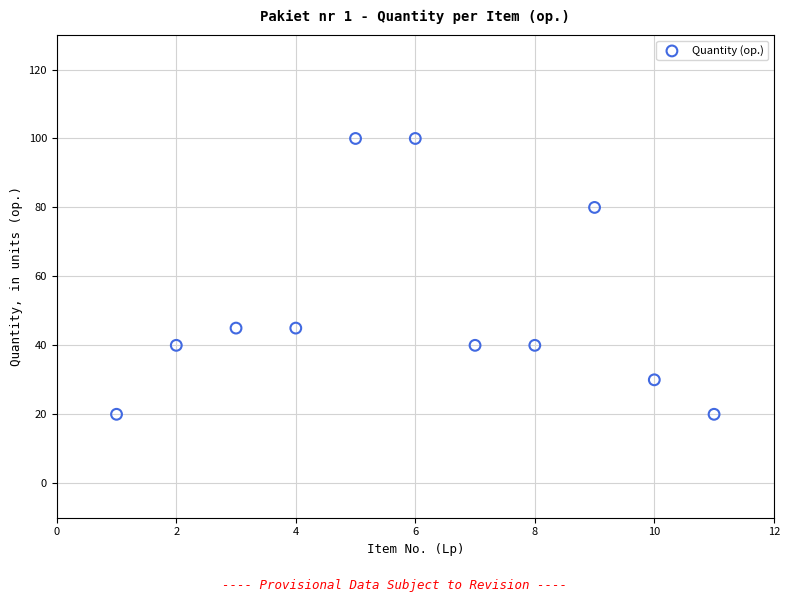

What is the range of Y values (max minus min)?

80